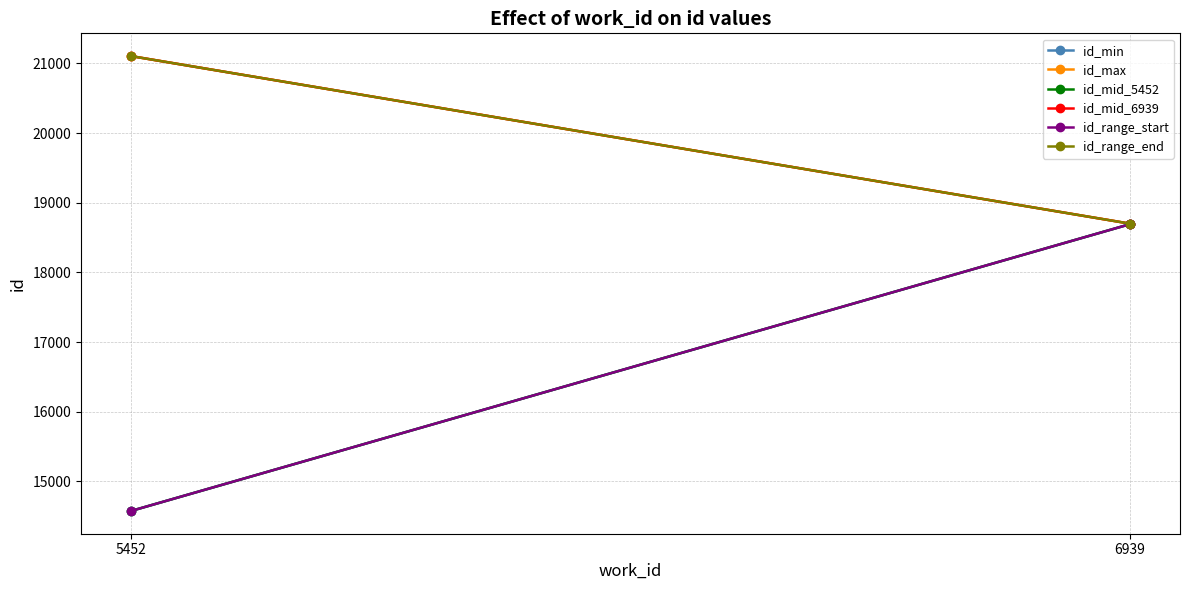

Rank the series by their maximum value, from highest to lowest.

id_max, id_mid_6939, id_range_end, id_min, id_mid_5452, id_range_start